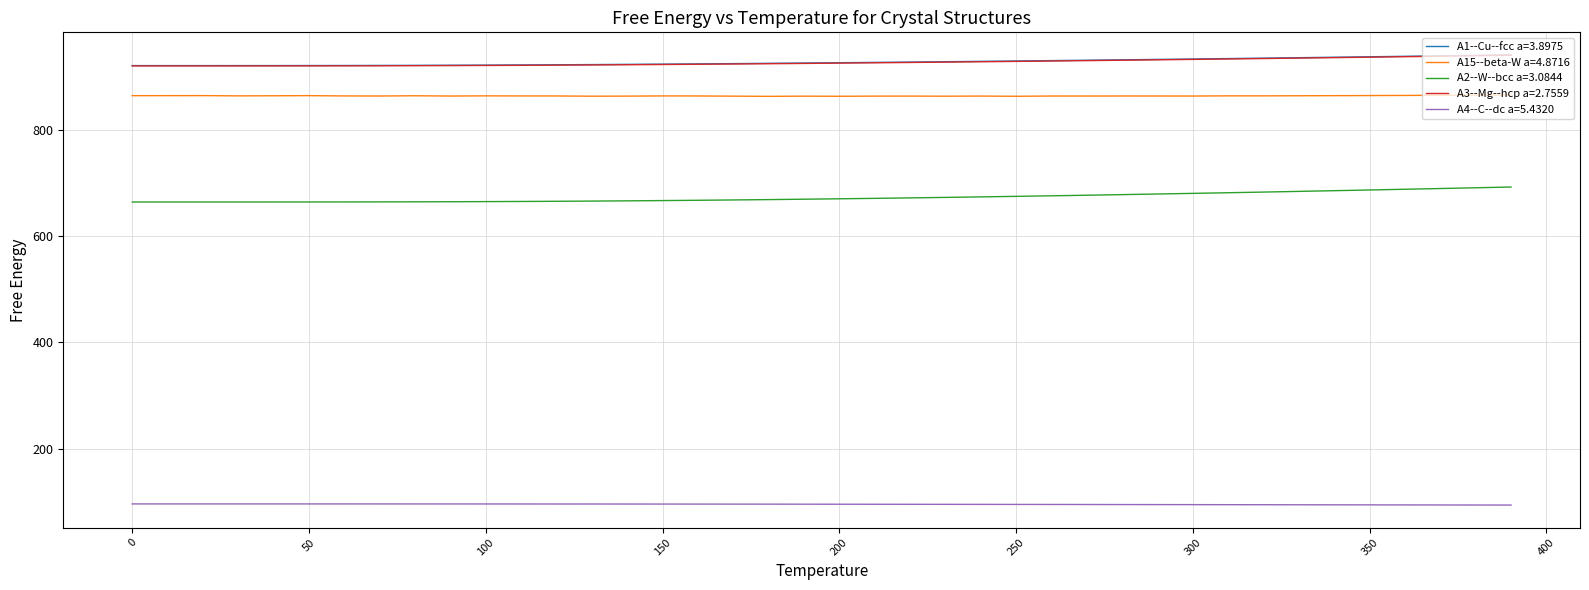

What is the average value of the A1--Cu--fcc a=3.8975 series?

928.2